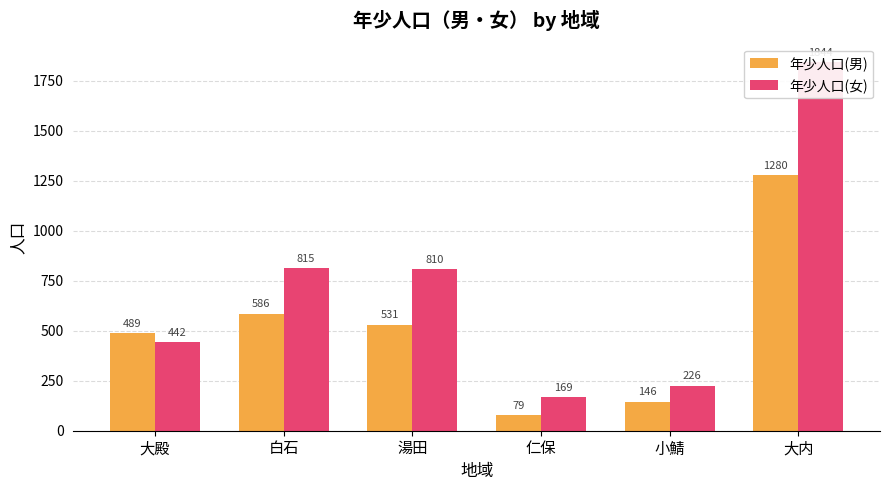

Which category has the lowest value across all series?

仁保